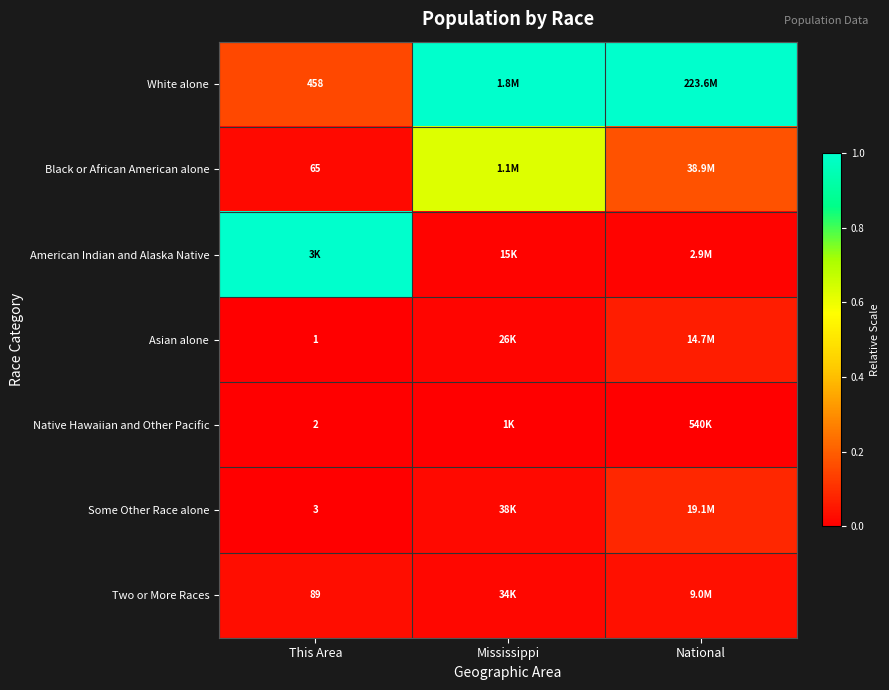

The Black or African American alone series shows 0.6 at Mississippi. True or false?

True